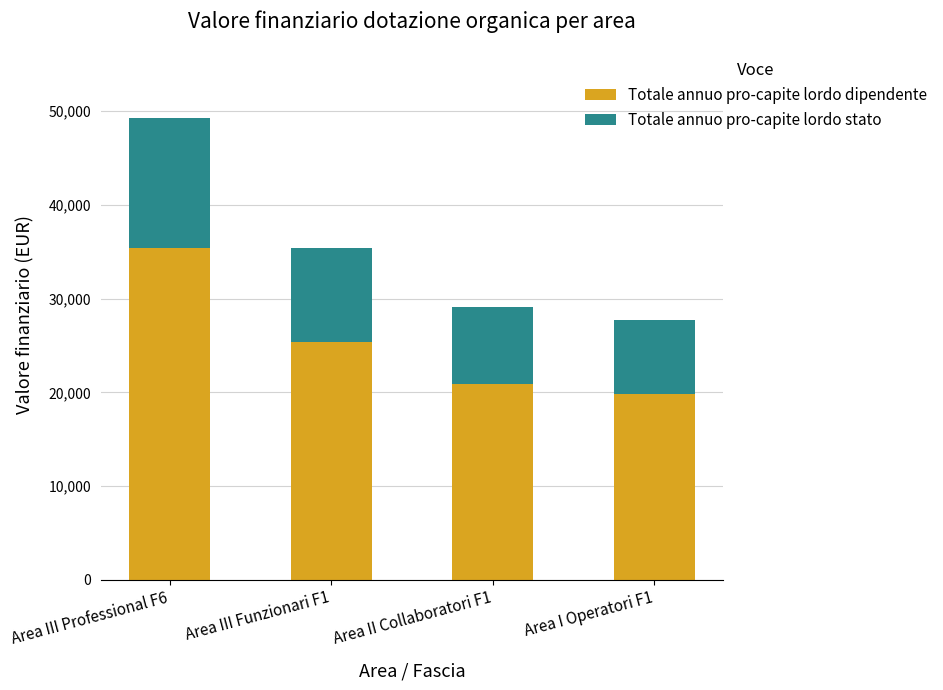

The value of Totale annuo pro-capite lordo dipendente at Area I Operatori F1 is 29058.6. True or false?

False